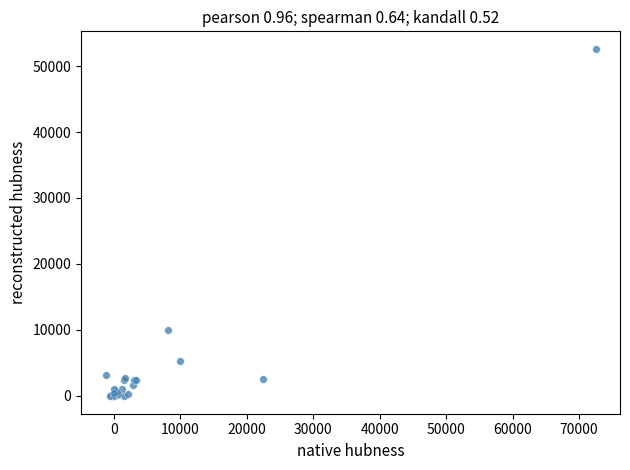

What Y value in the scatter plot is closest to 26278?

9959